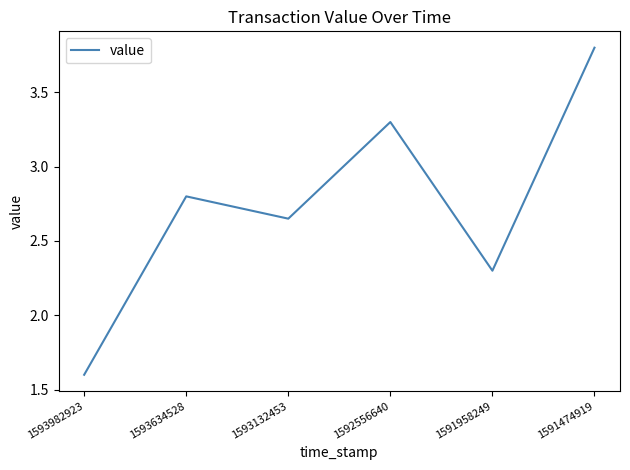

What is the difference between the maximum and minimum values?

2.2